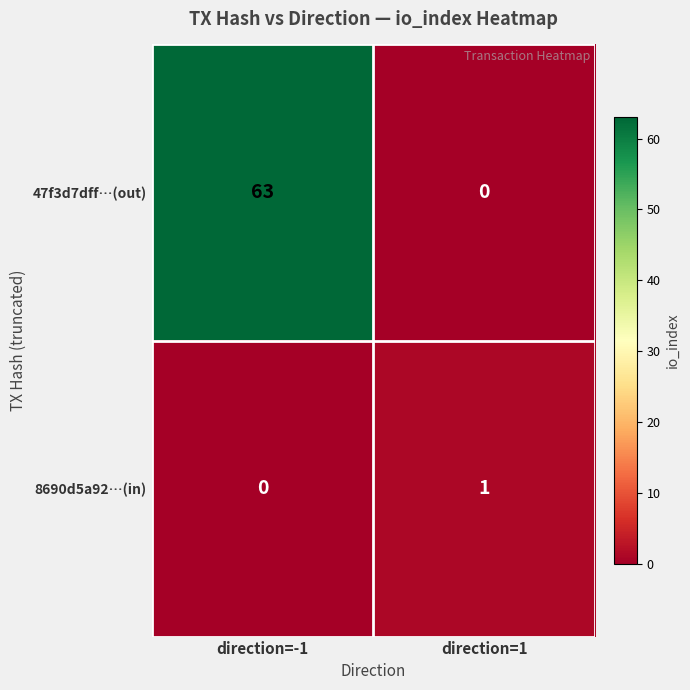

What is the approximate value of 47f3d7dff…(out) at direction=-1, to the nearest 5?

65